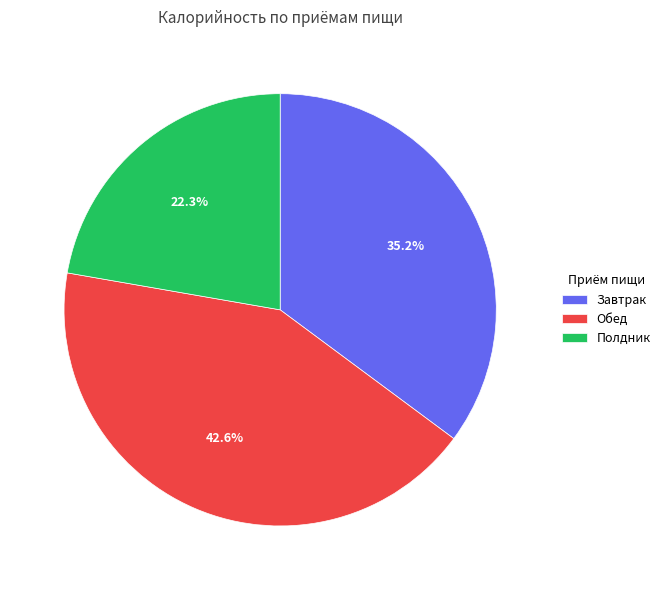

To the nearest percent, what is the difference between the largest and smallest slice percentages?

20%